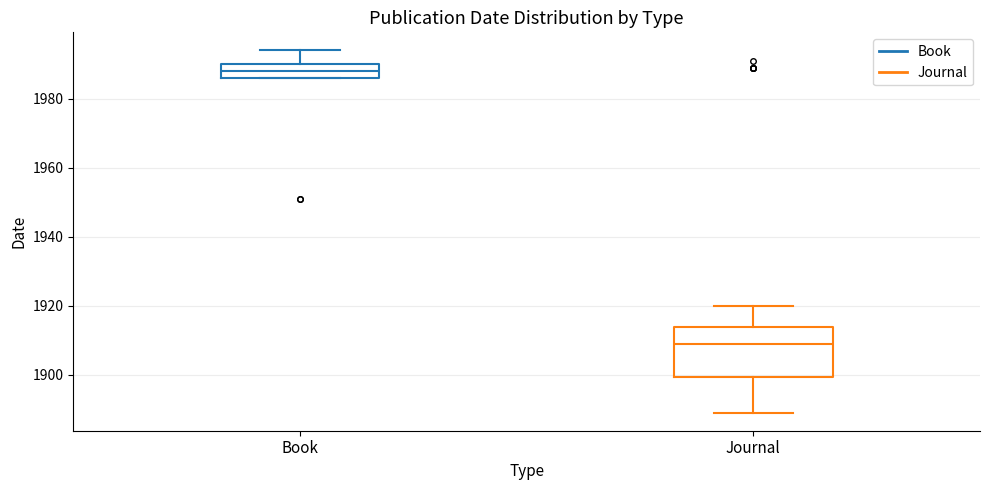

Reading left to right, read every box against the y-axis: the position of its median line, the range the box covers, and the ends of its whiskers. The values are not printed on the chart, so give them approximately, as read against the axis.

Book: median 1988, box 1986 to 1990, whiskers 1986 to 1994
Journal: median 1910, box 1900 to 1914, whiskers 1890 to 1920